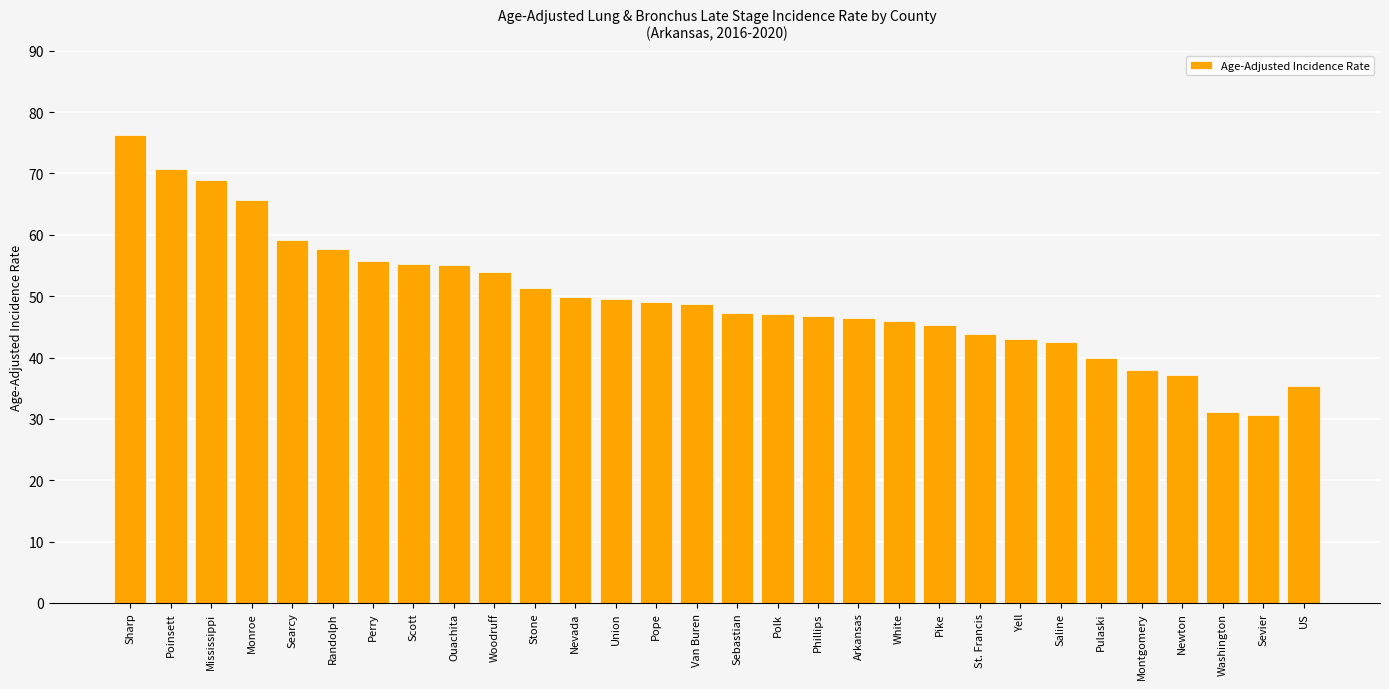

What position from the left is US?

30